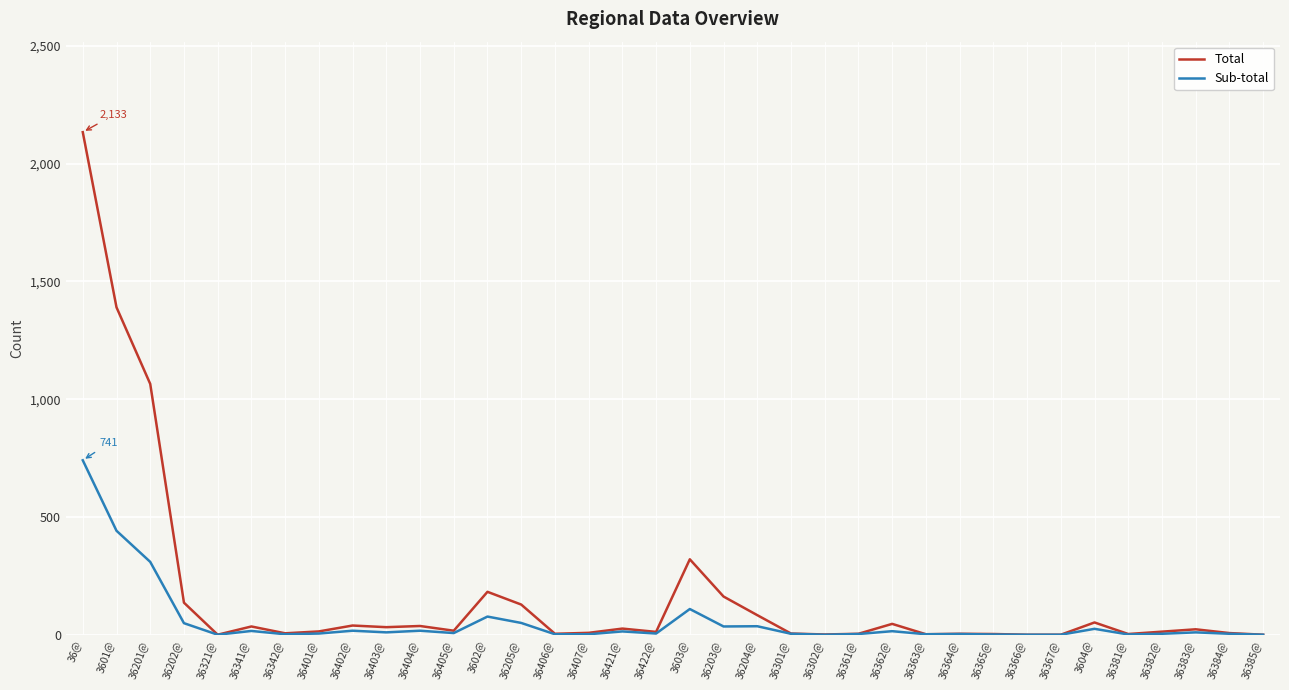

Is the value of Sub-total at 3604@ greater than the value of Total at 36201@?

No